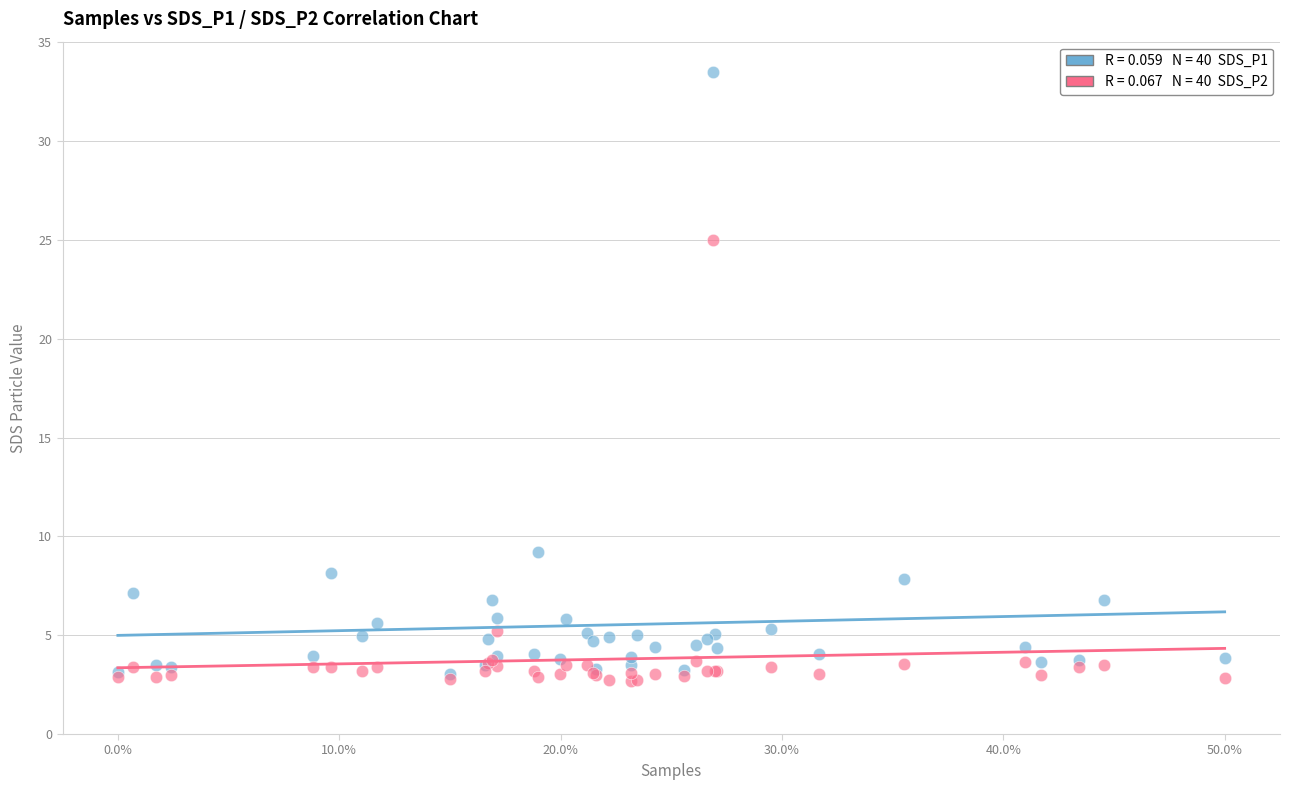

Across all series, what Y value is closest to 18?

25.0